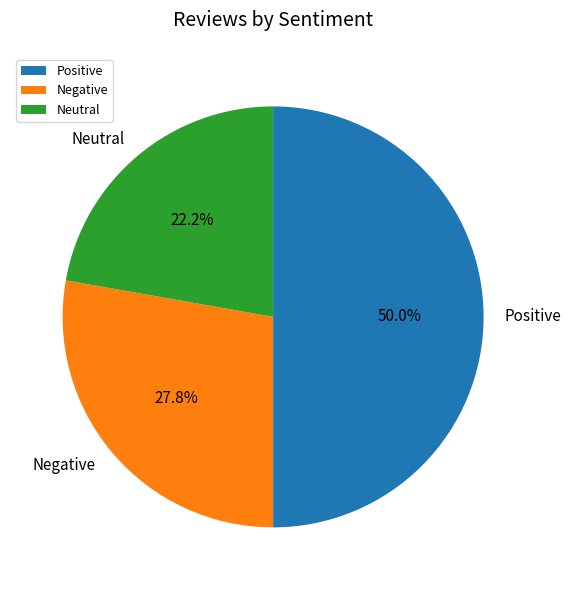

Which has a higher value, Positive or Negative?

Positive